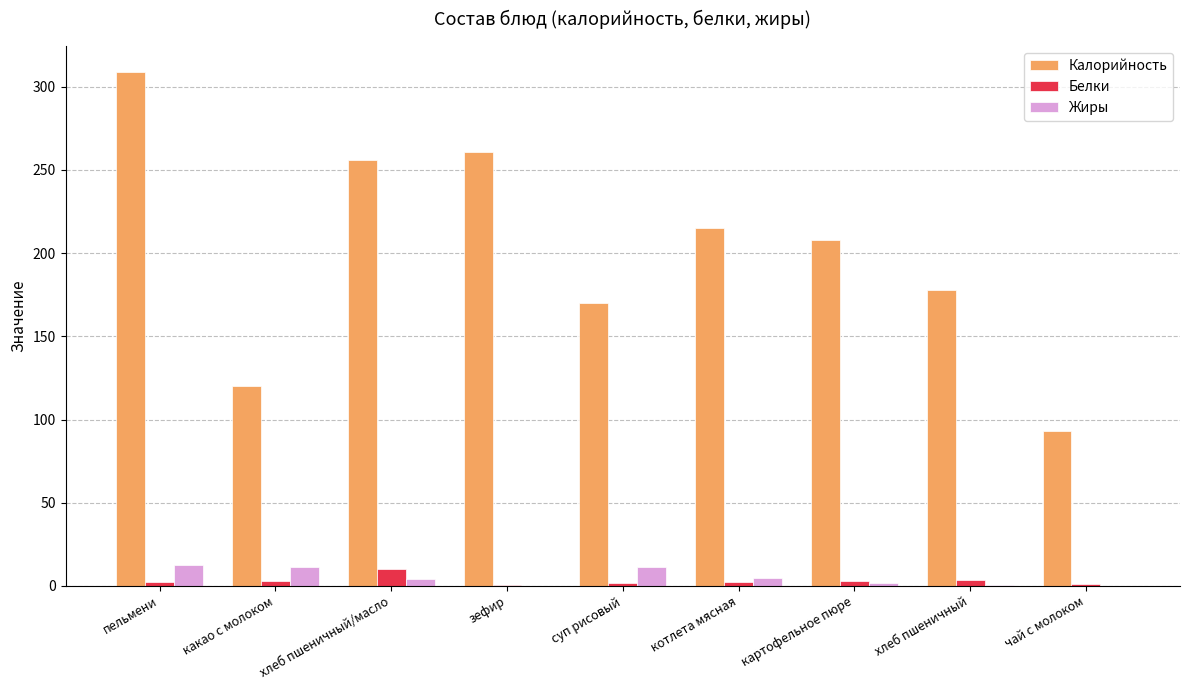

True or false: Калорийность has a value of 93.0 at чай с молоком.

True